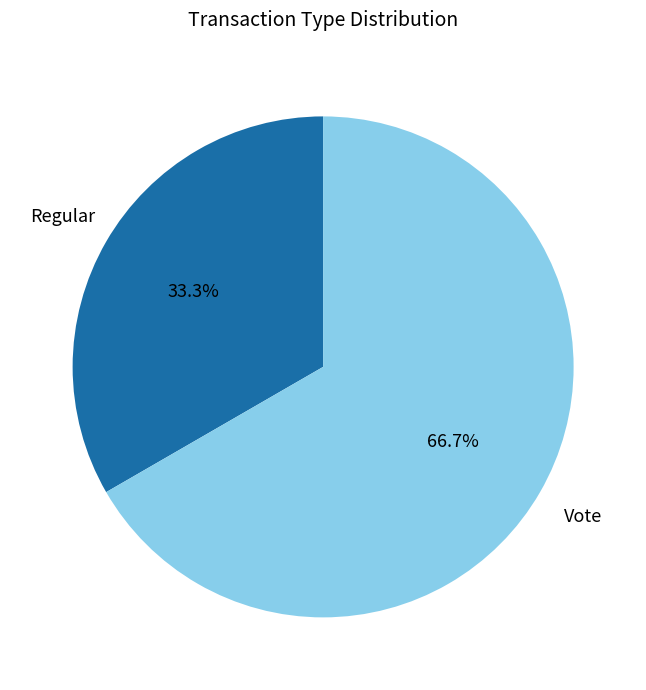

To the nearest percent, what is the difference between the largest and smallest slice percentages?

33%